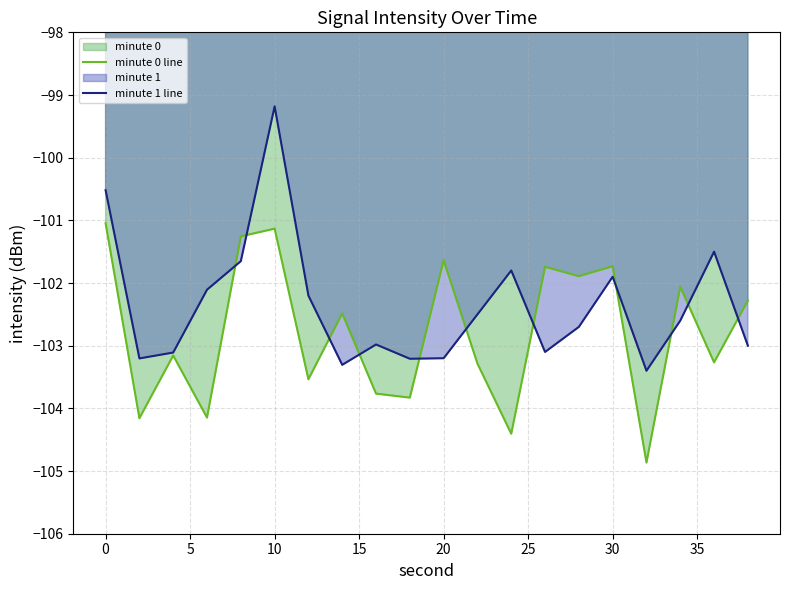

In minute 1 line, how many points are higher than both neighbors (excluding endpoints)?

5